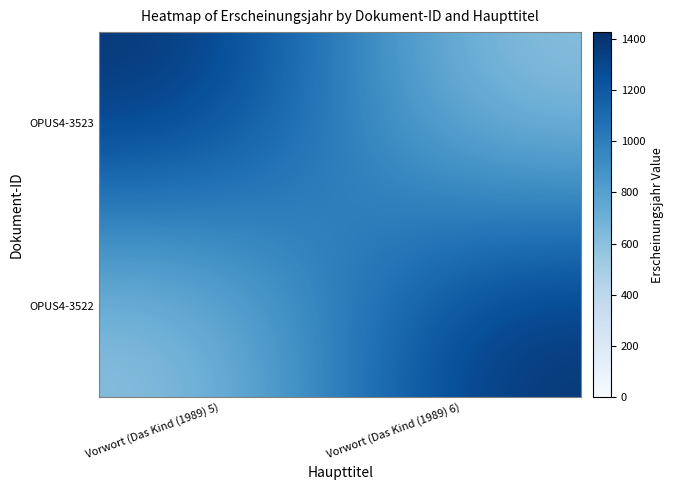

What is the maximum value shown in the chart?

1426.0